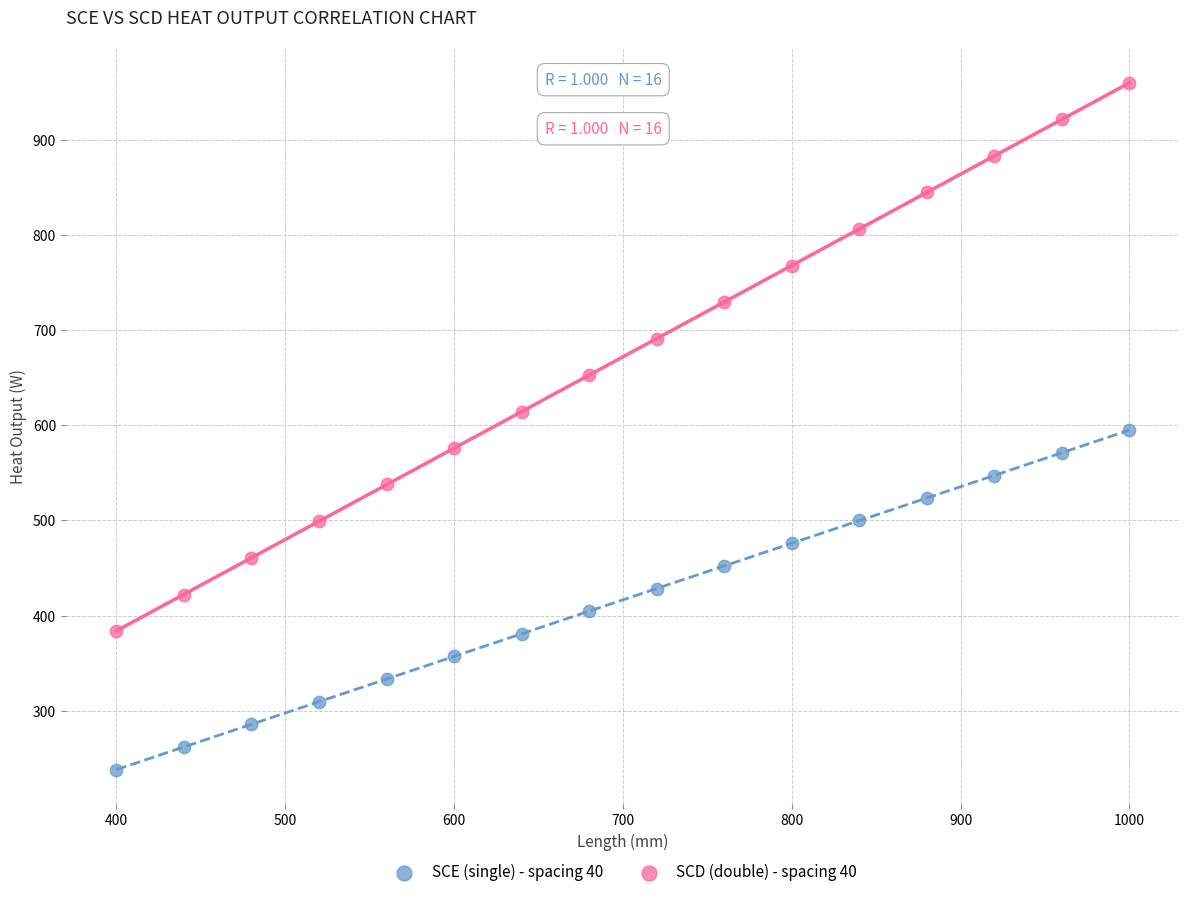

Across all data points, what is the range of Y values (max minus min)?

722